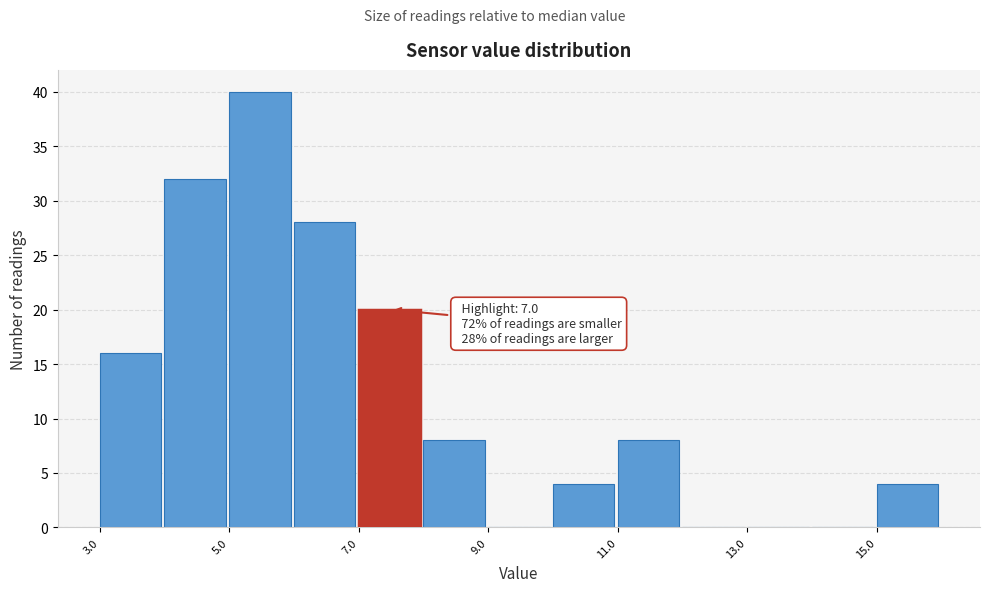

Over which range of the x-axis is the bar tallest?

5 to 6